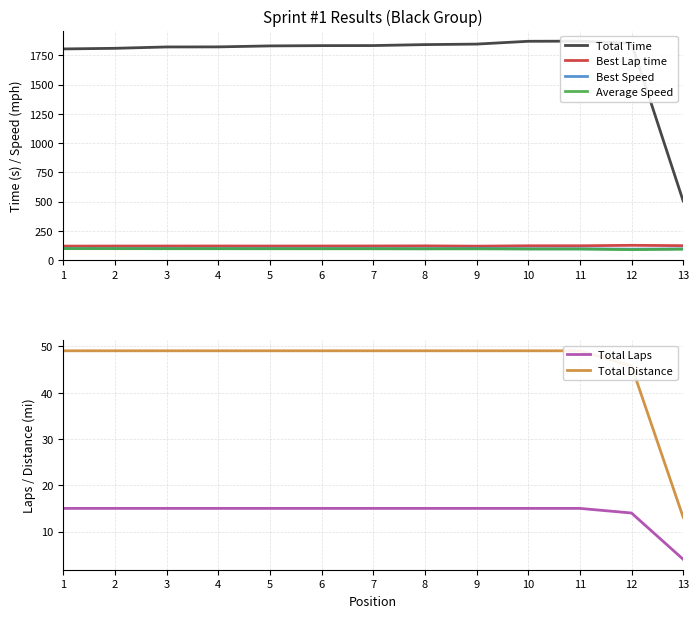

The Total Distance series shows 86.7 at 5. True or false?

False